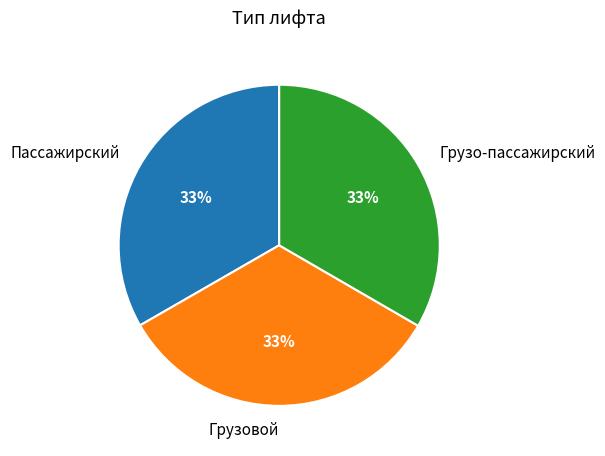

What is the ratio of the value at Пассажирский to the value at Грузо-пассажирский?

1.0